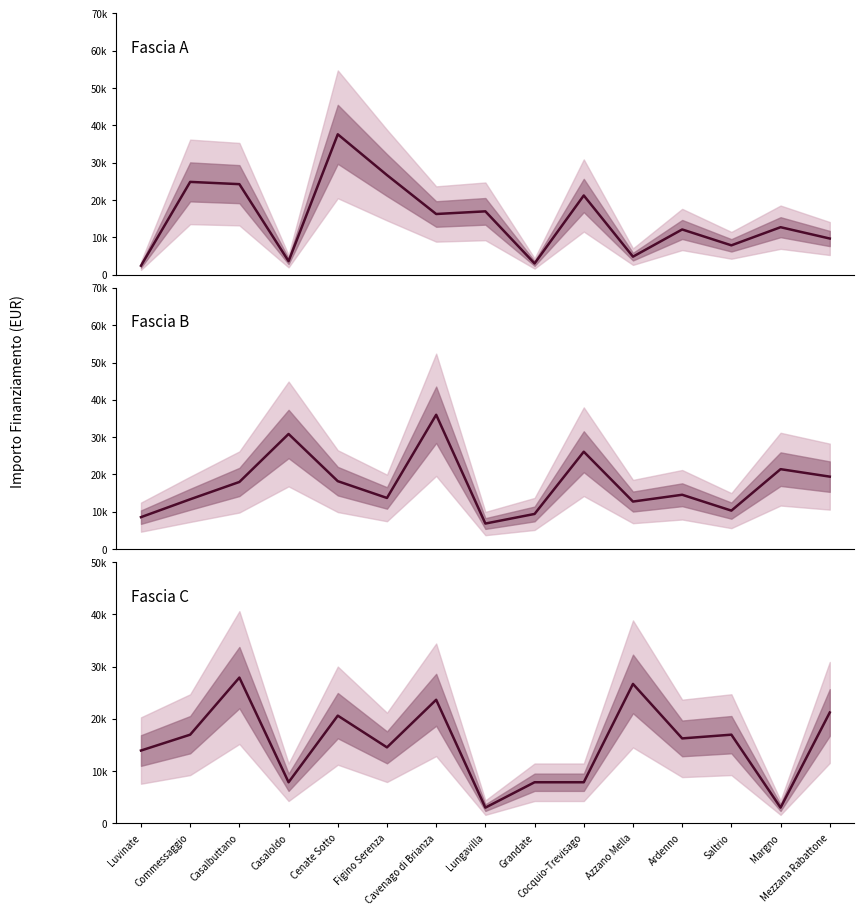

Which series changed the most between Luvinate and Mezzana Rabattone?

Fascia B